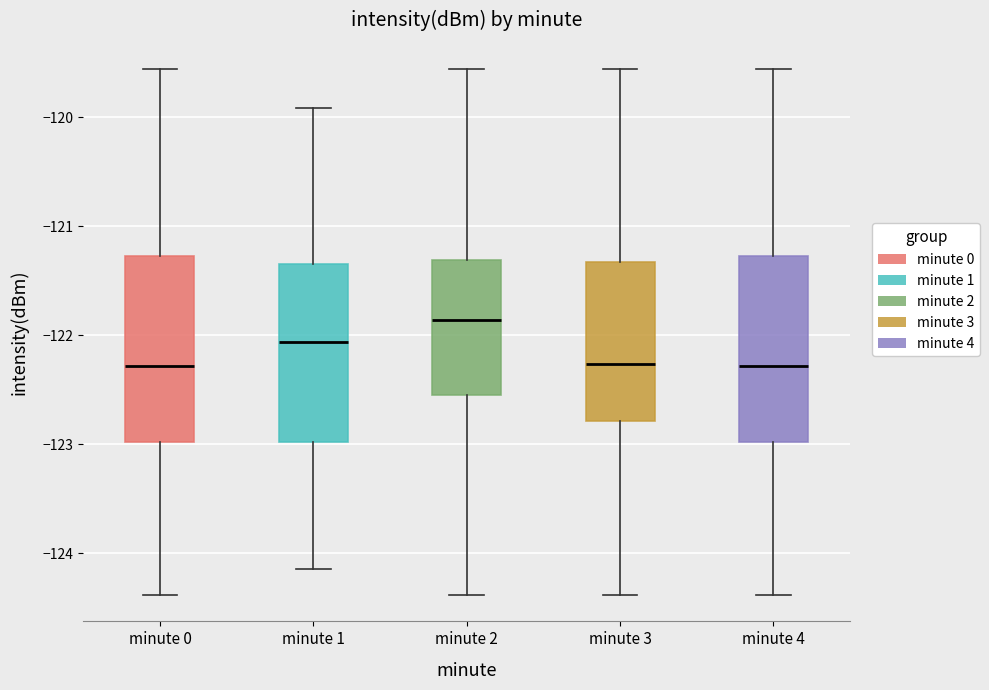

Reading left to right, read every box against the y-axis: the position of its median line, the range the box covers, and the ends of its whiskers. The values are not printed on the chart, so give them approximately, as read against the axis.

minute 0: median -122.3, box -123.0 to -121.3, whiskers -124.4 to -119.6
minute 1: median -122.1, box -123.0 to -121.3, whiskers -124.1 to -119.9
minute 2: median -121.9, box -122.5 to -121.3, whiskers -124.4 to -119.6
minute 3: median -122.3, box -122.8 to -121.3, whiskers -124.4 to -119.6
minute 4: median -122.3, box -123.0 to -121.3, whiskers -124.4 to -119.6